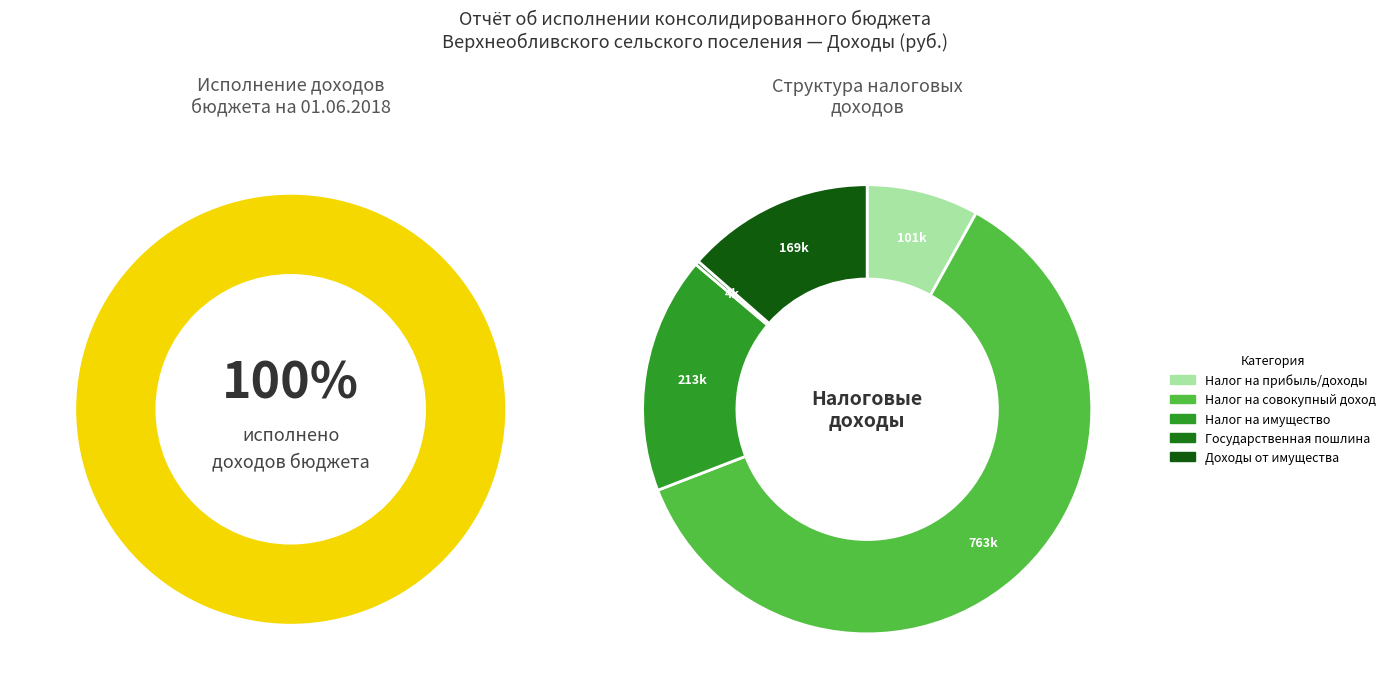

True or false: ГОСУДАРСТВЕННАЯ ПОШЛИНА accounts for 11% of the total.

False